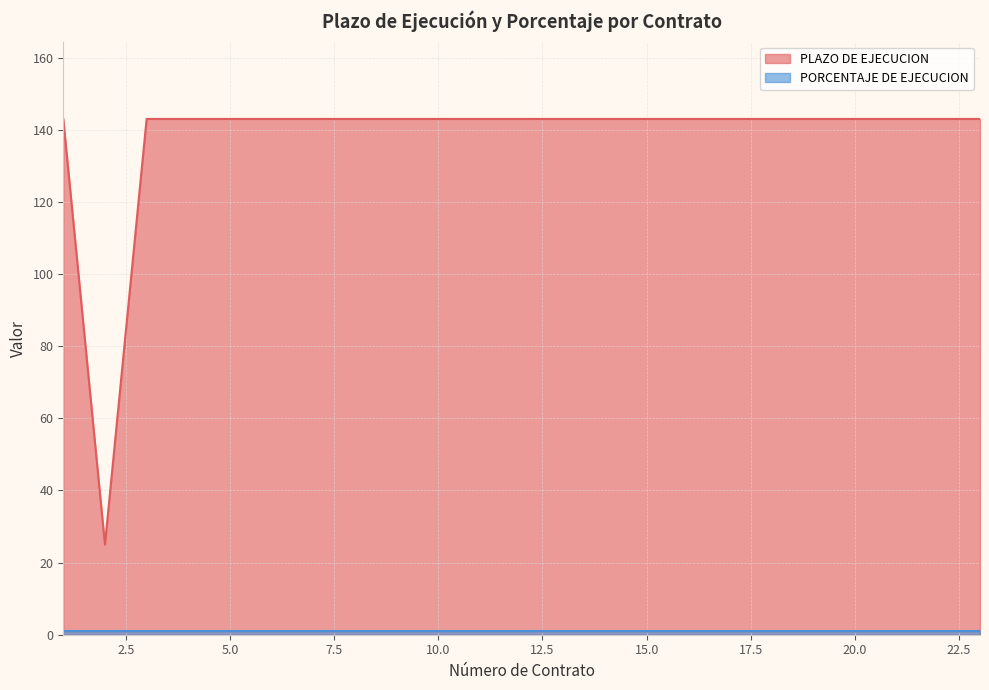

Between 3 and 6, which is larger?

3